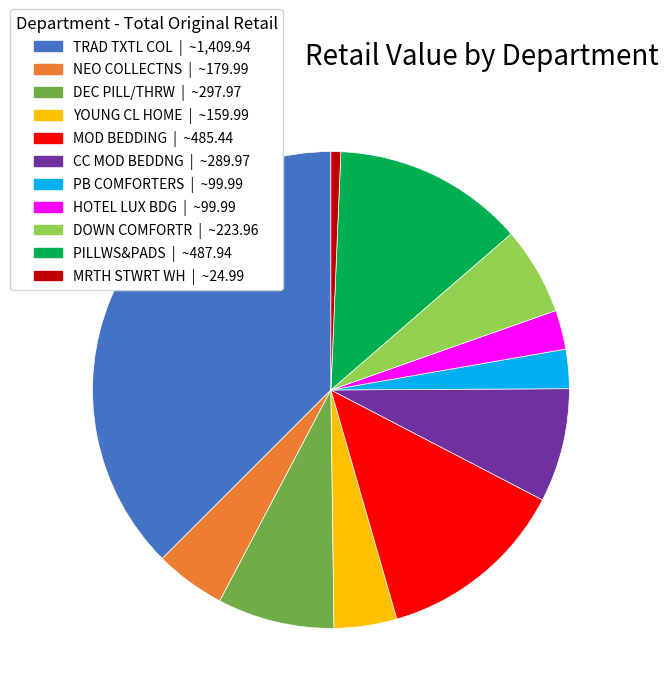

Does CC MOD BEDDNG account for over 50% of the chart?

No